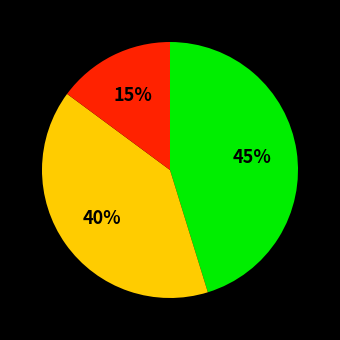

How many segments does this pie chart have?

3